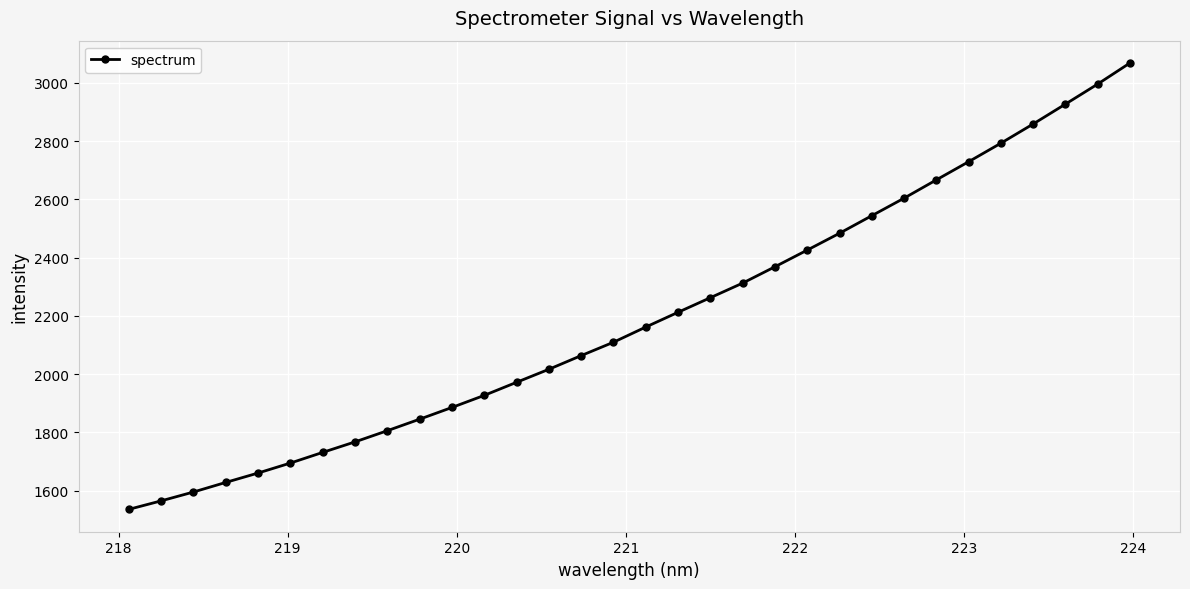

How many lines are shown in the chart?

1